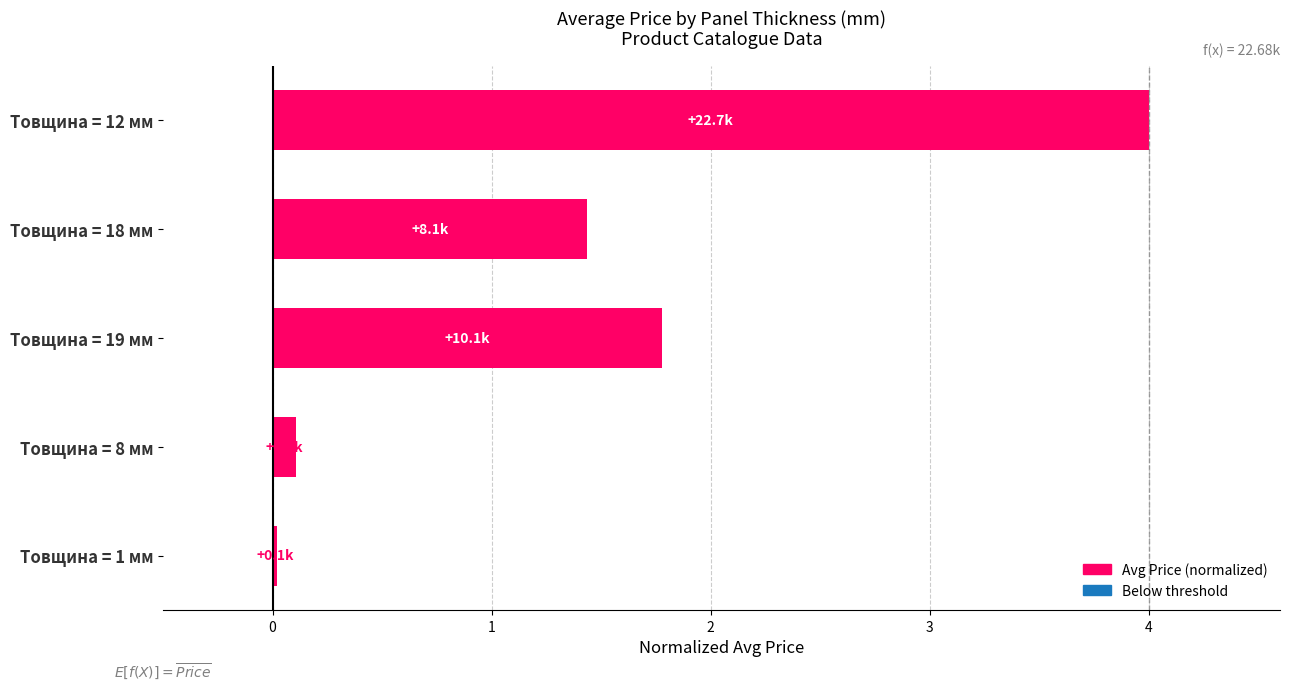

True or false: the data shows 4.0 at Товщина = 12 мм.

True